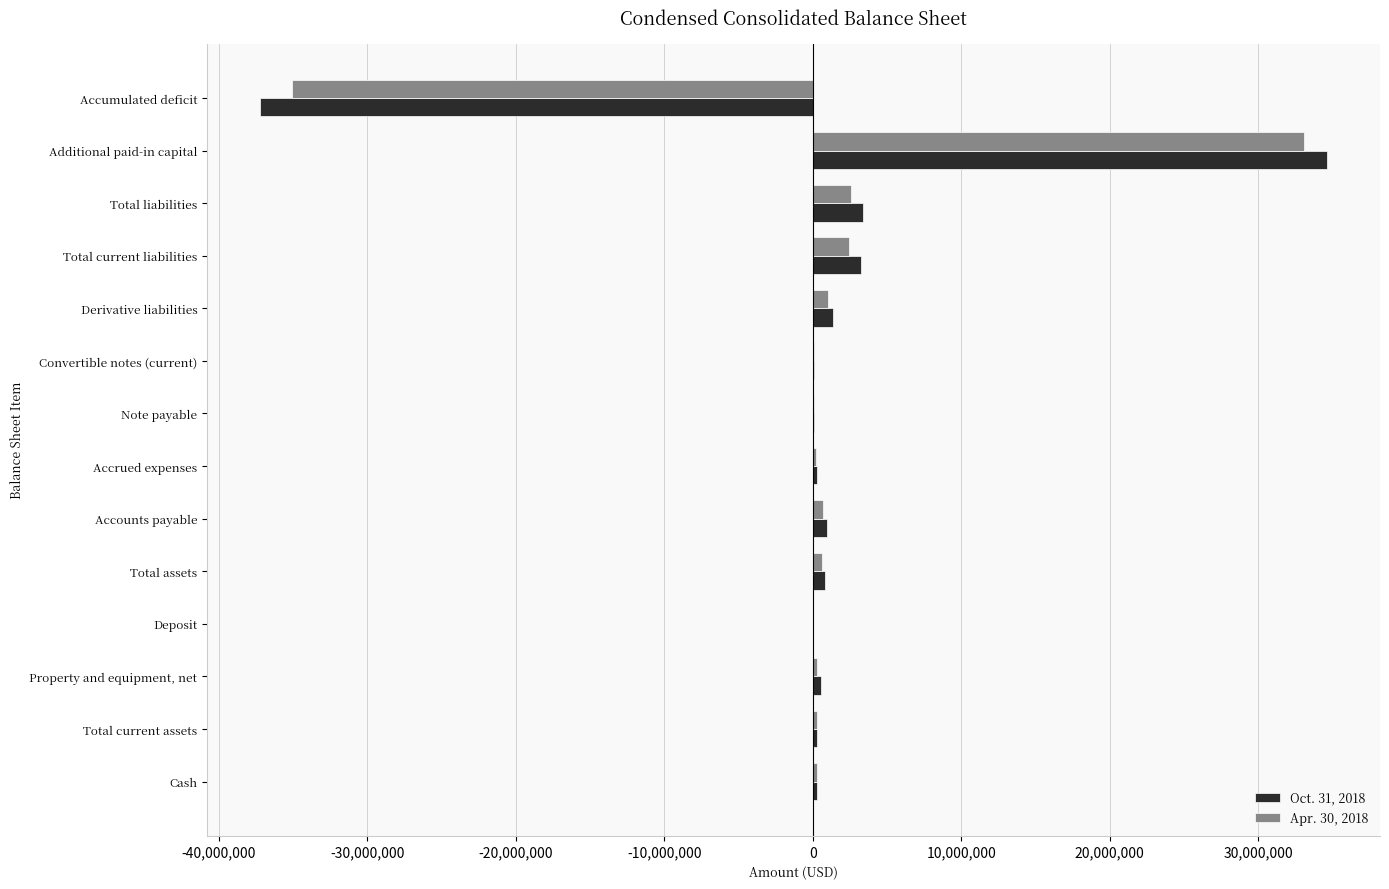

Is the value of Apr. 30, 2018 at Total liabilities greater than the value of Oct. 31, 2018 at Accrued expenses?

Yes